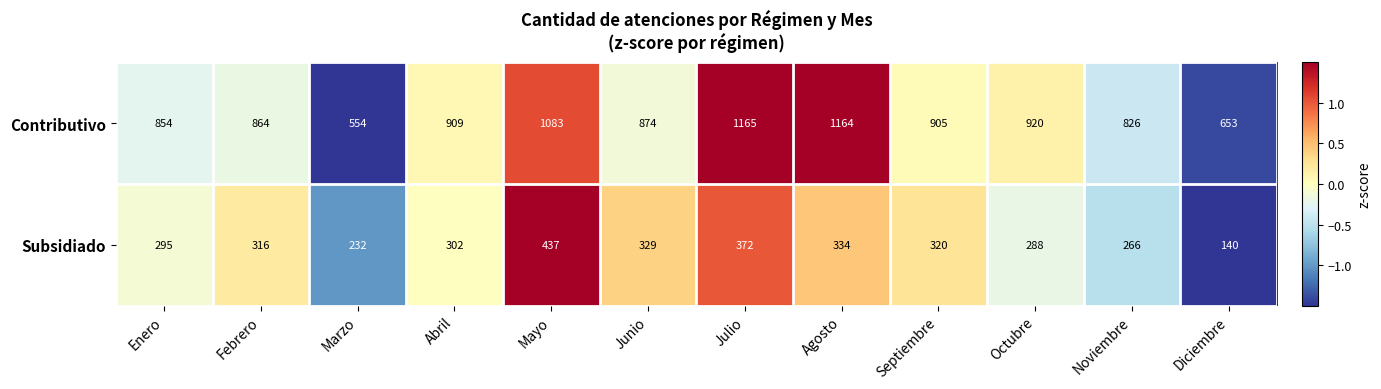

At Mayo, list the series in order from largest to smallest.

Contributivo, Subsidiado